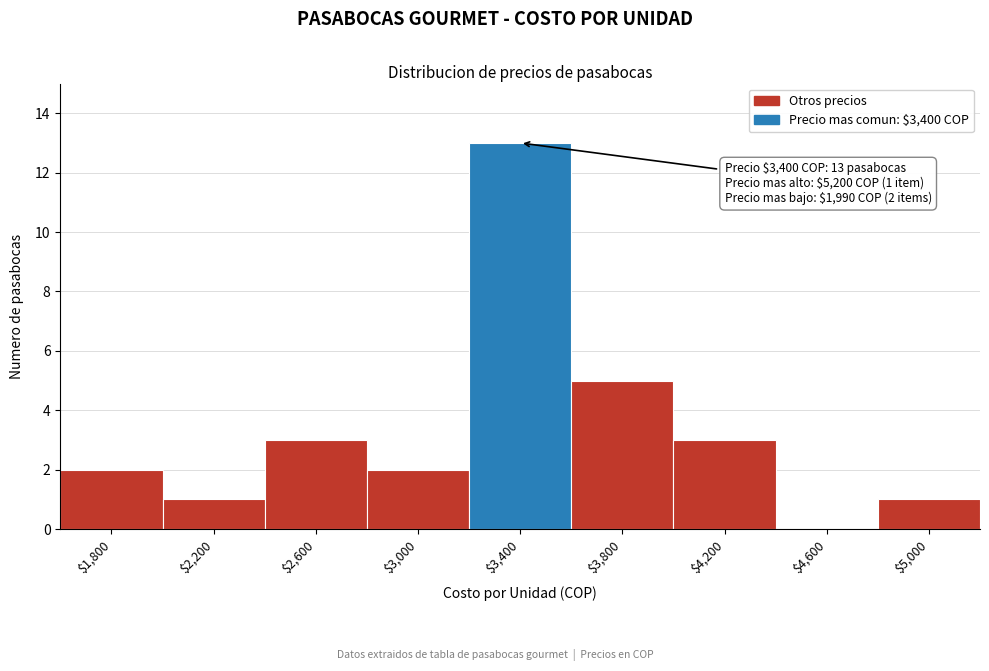

What is the sum of all values?

30